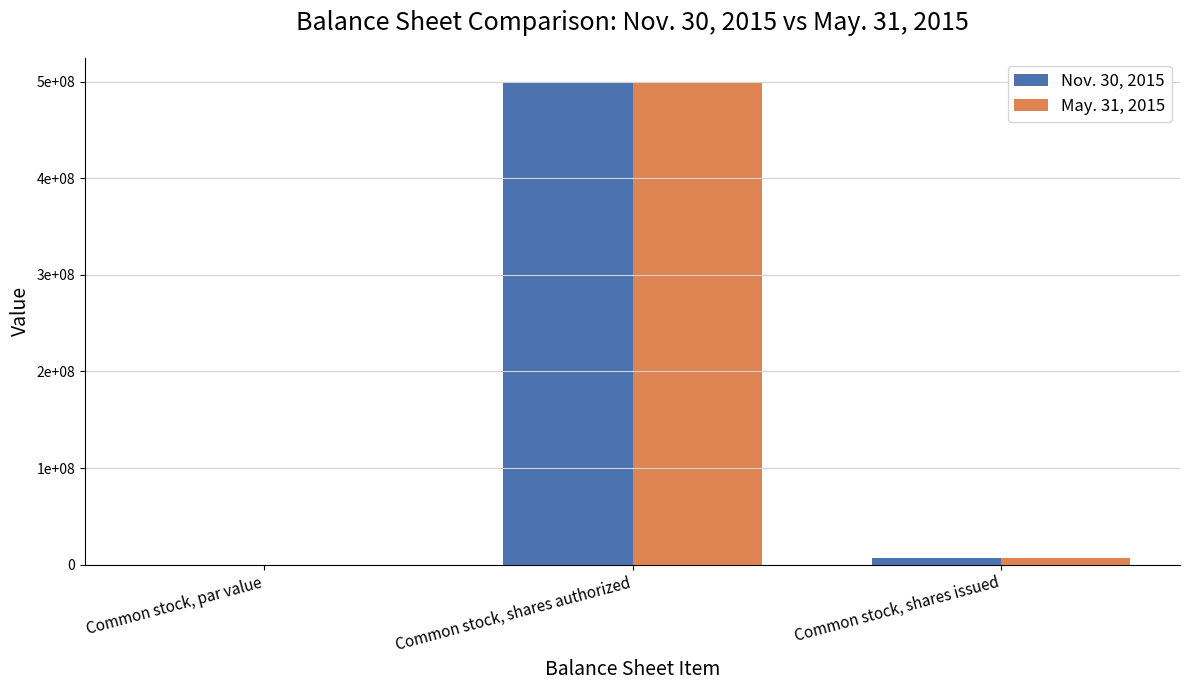

What are all the series names shown in the legend?

Nov. 30, 2015, May. 31, 2015